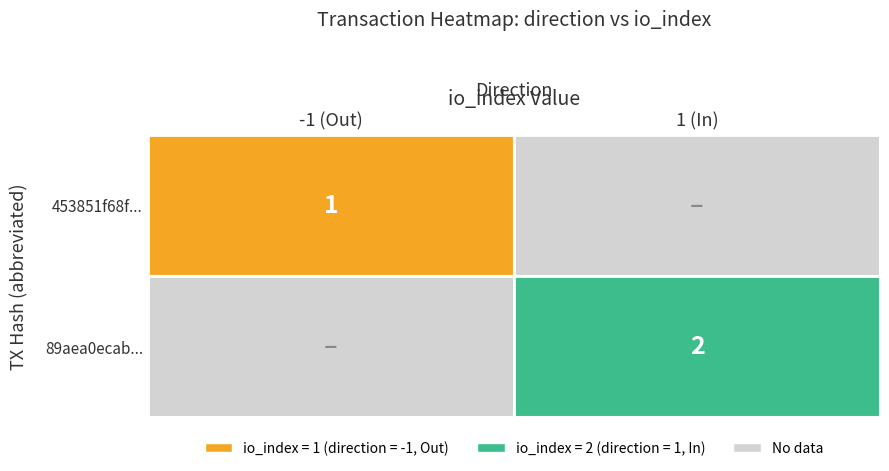

Is it true that 89aea0ecab27accc3f6a0ad5c4f13ee2783b89d equals 1 at direction?

True